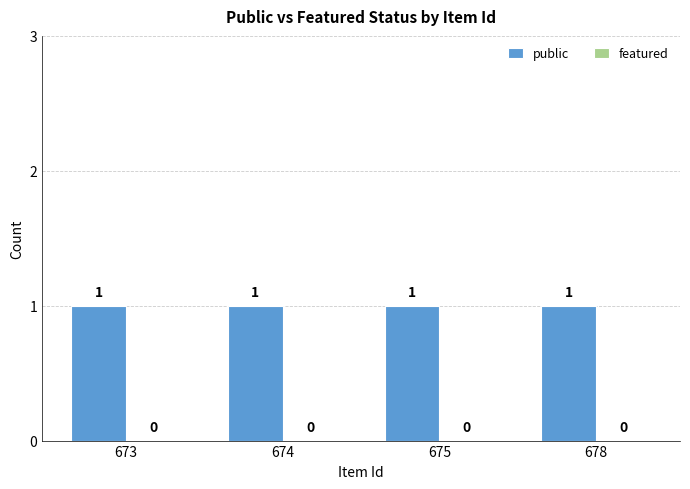

At which category is the sum across all series the highest?

673